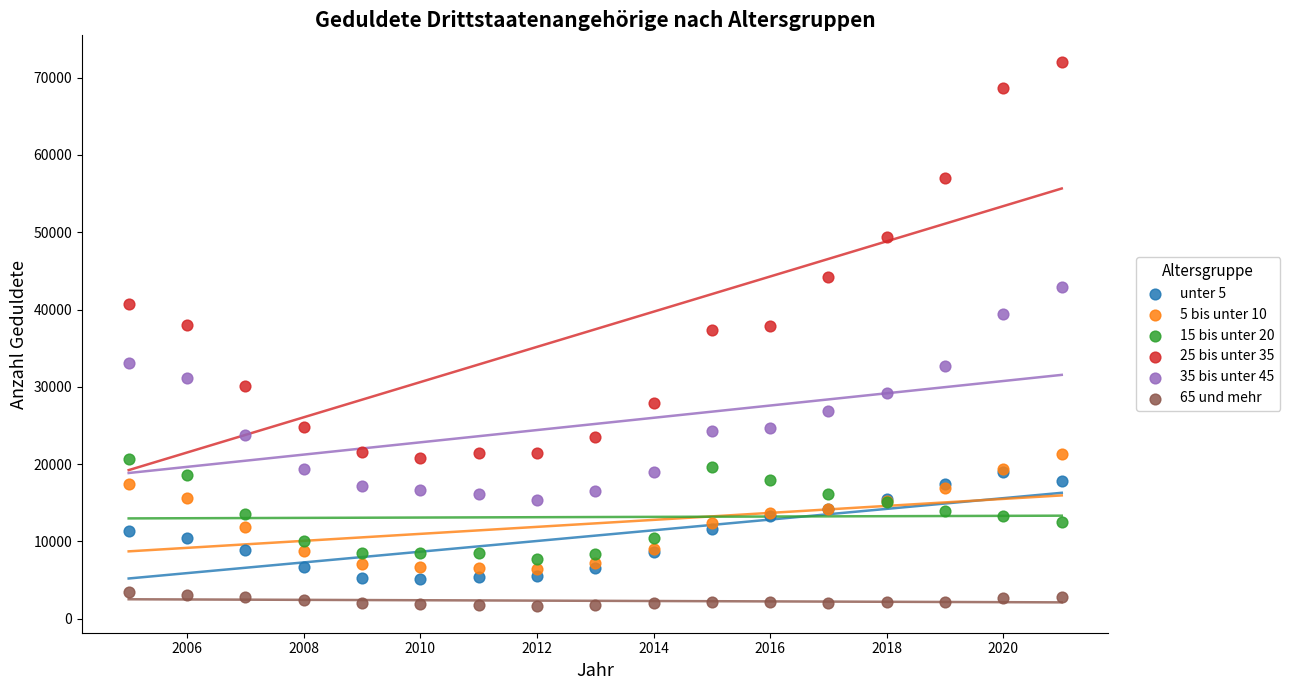

Which series contains the highest Y value?

25 bis unter 35